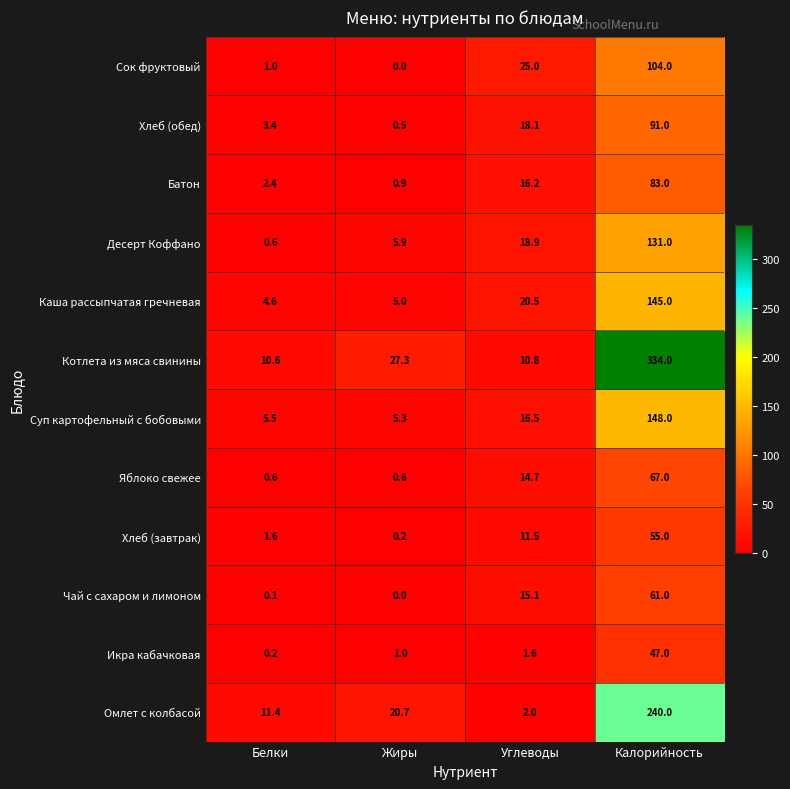

Which series changed the most between Белки and Углеводы?

Сок фруктовый